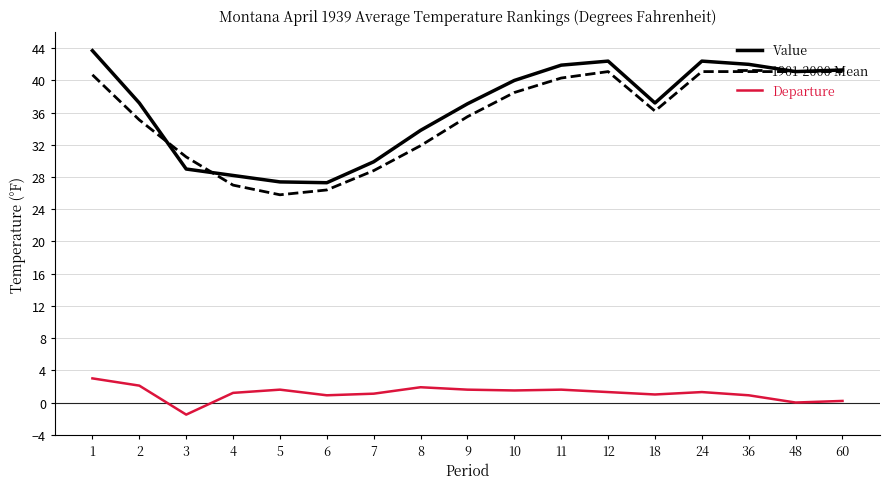

The Value series shows 40.0 at 10. True or false?

True